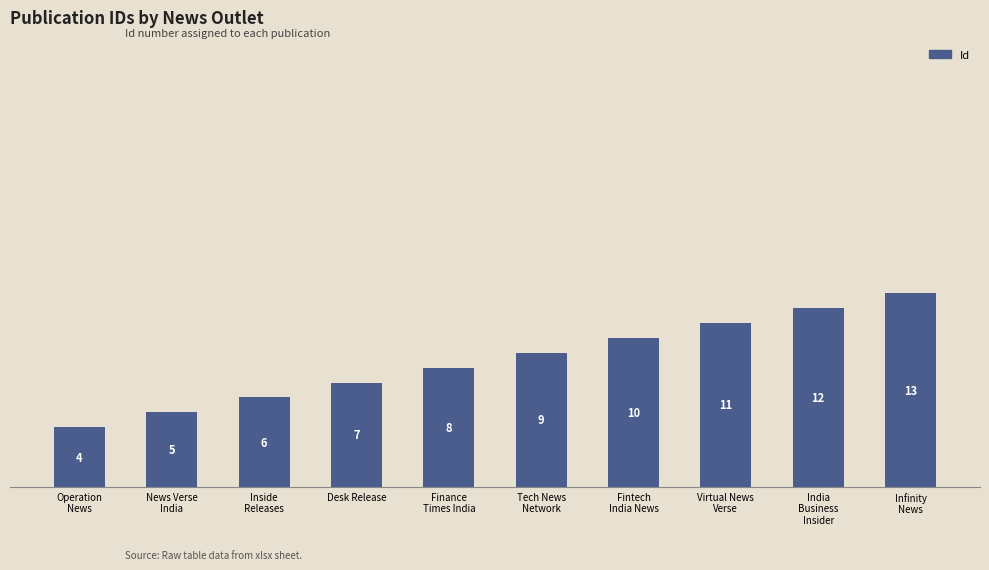

Reading left to right, extract all data points from this chart.

Operation
News=4	News Verse
India=5	Inside
Releases=6	Desk Release=7	Finance
Times India=8	Tech News
Network=9	Fintech
India News=10	Virtual News
Verse=11	India
Business
Insider=12	Infinity
News=13